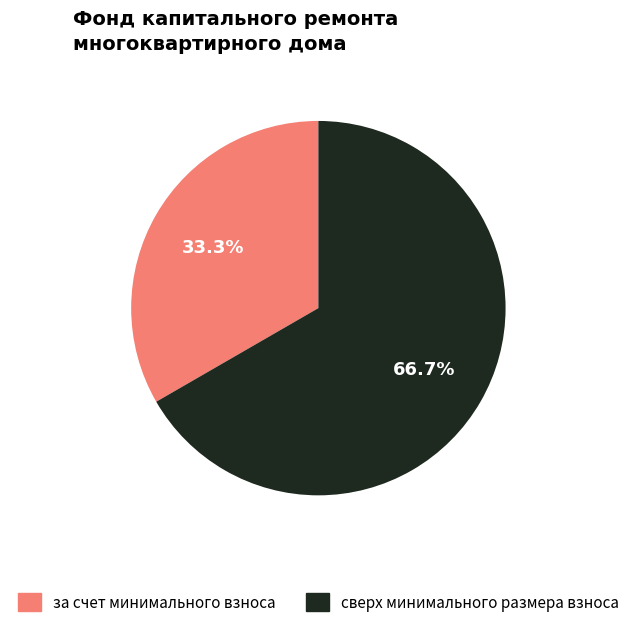

To the nearest percent, what is the combined percentage of за счет минимального взноса and сверх минимального размера взноса?

100%